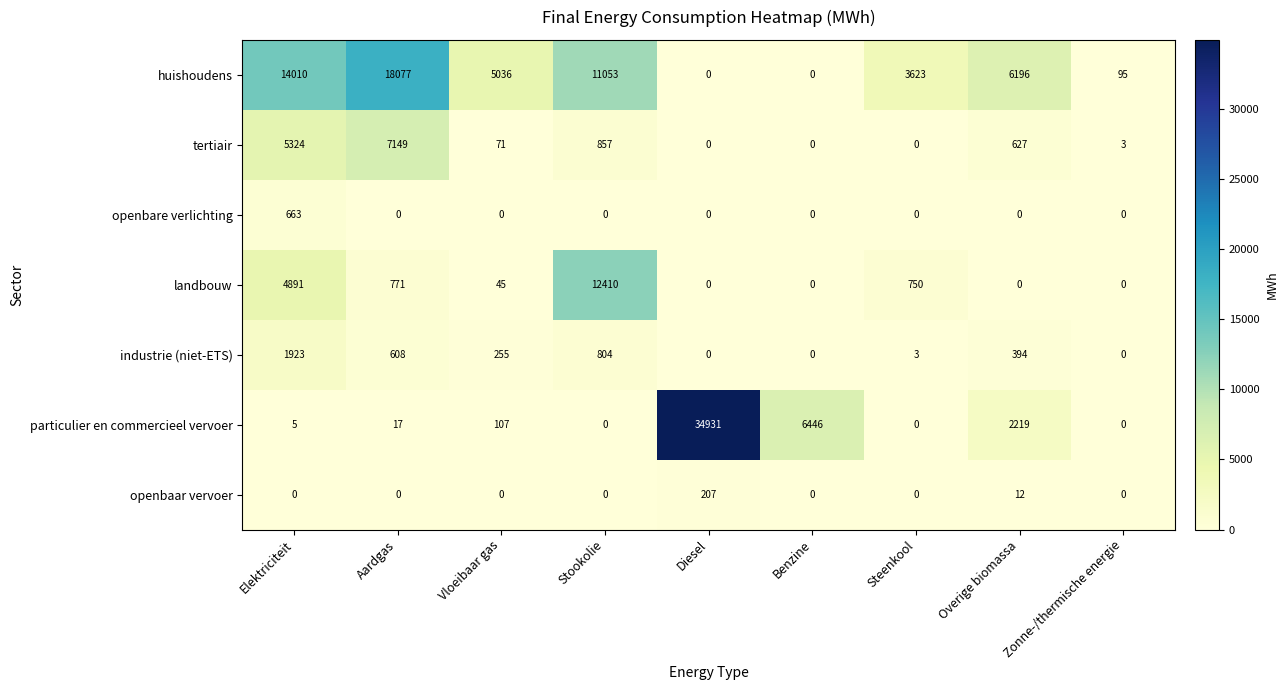

What is the difference between the landbouw values at Overige biomassa and Vloeibaar gas?

45